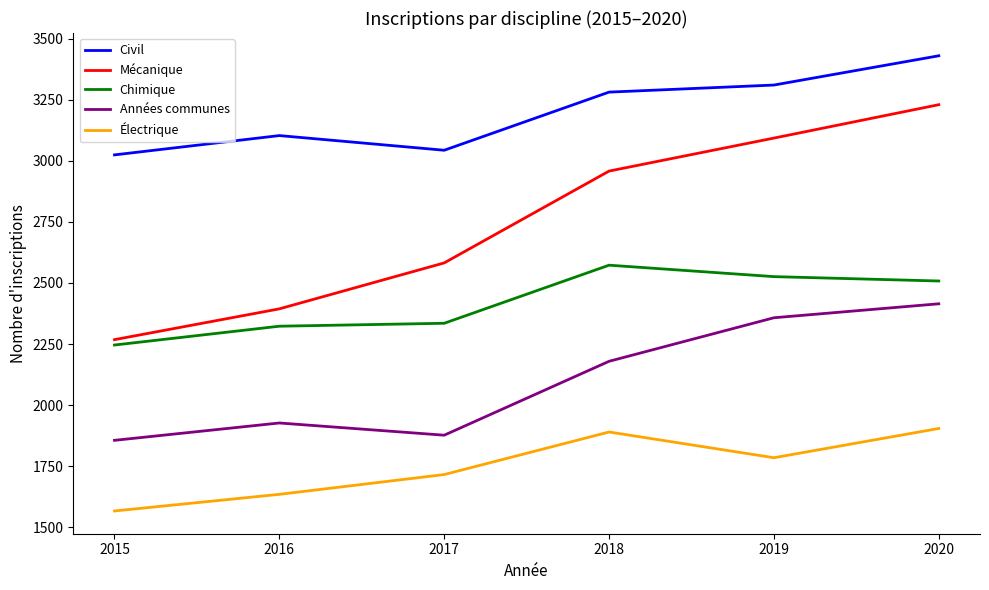

Reading left to right, extract all data points from this chart.

Civil: 3024.0	3103.0	3043.0	3280.9	3309.8	3429.5
Mécanique: 2268.0	2394.0	2582.0	2957.8	3092.8	3229.4
Chimique: 2246.0	2323.0	2335.0	2572.7	2525.8	2508.0
Années communes: 1856.0	1927.0	1877.0	2179.4	2357.6	2414.7
Électrique: 1567.0	1635.0	1716.0	1890.1	1784.8	1904.5